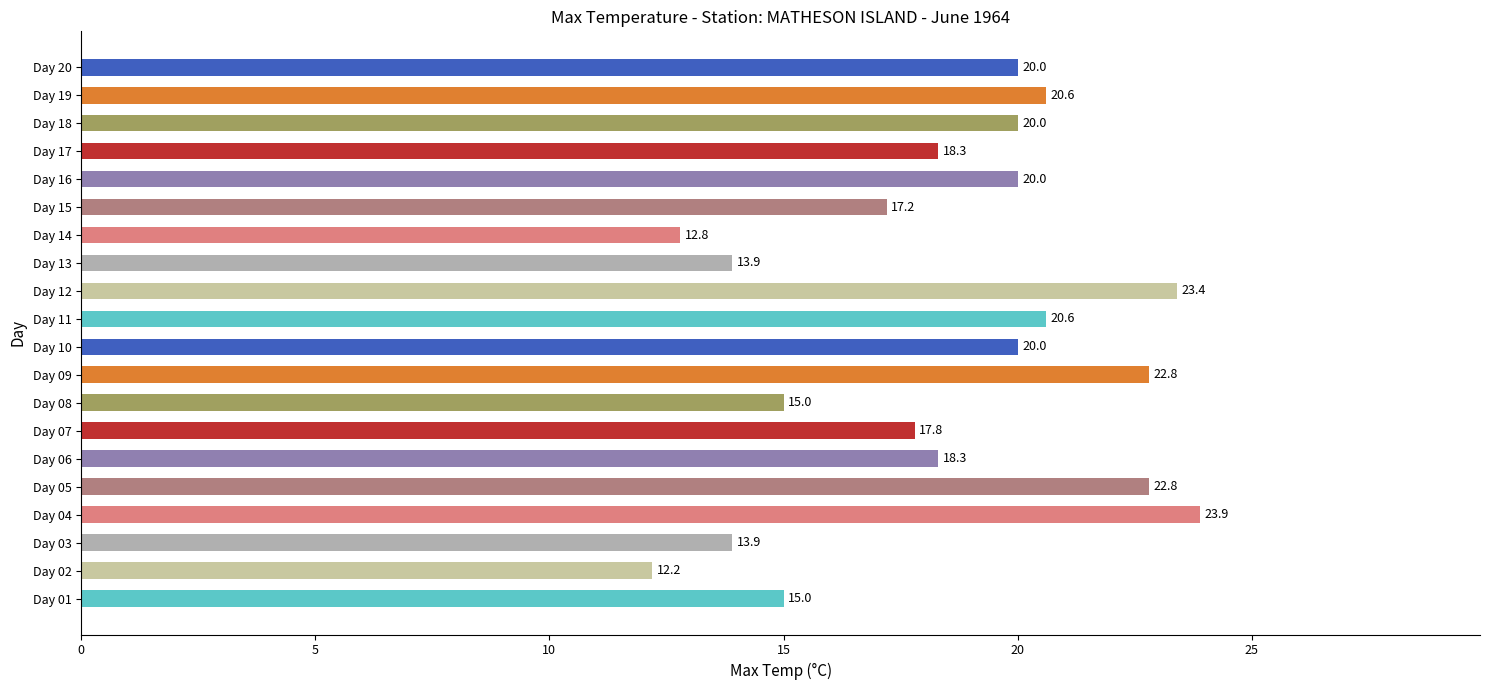

The chart shows a value of 36.7 at Day 12. True or false?

False